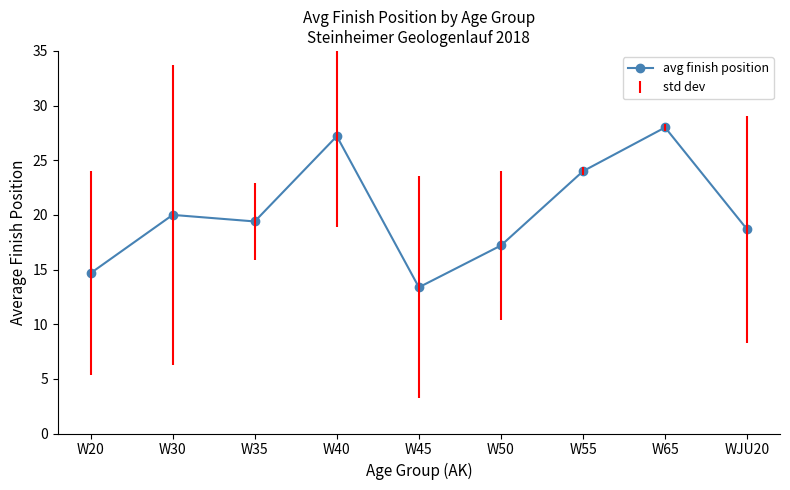

Approximately how many times larger is the value at W65 compared to W50?

1.6